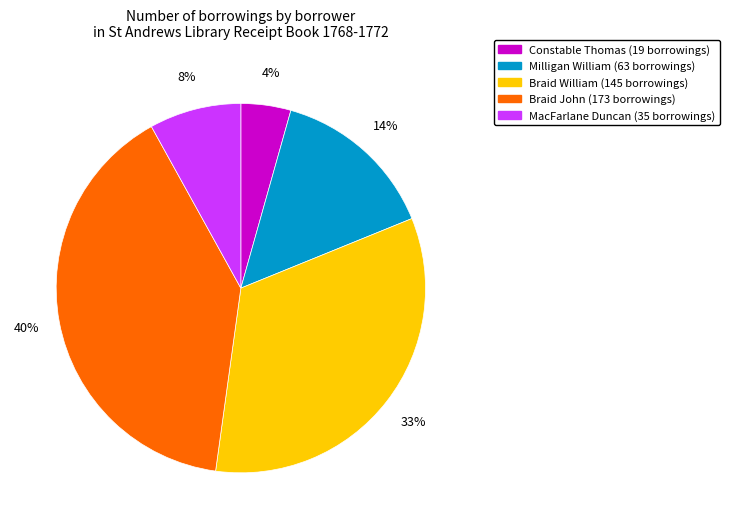

Does any single category account for the majority?

No